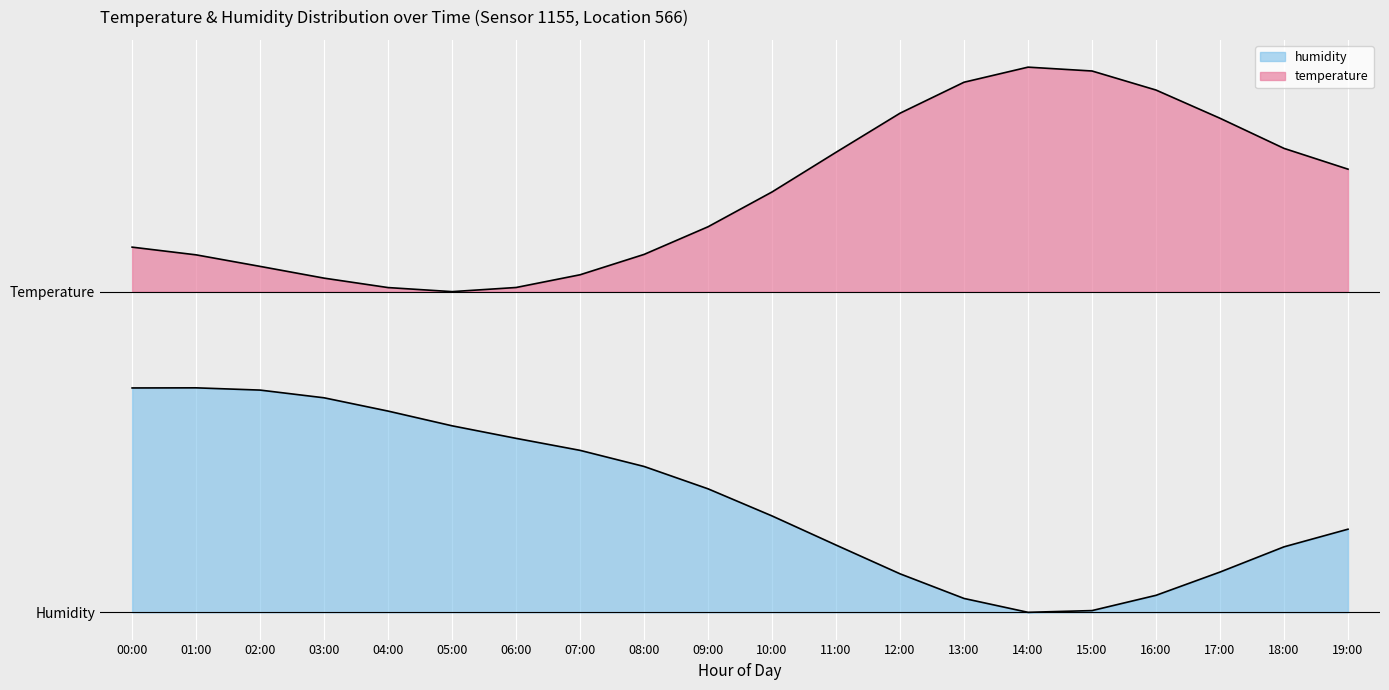

Which series changed the most between 01:00 and 09:00?

humidity